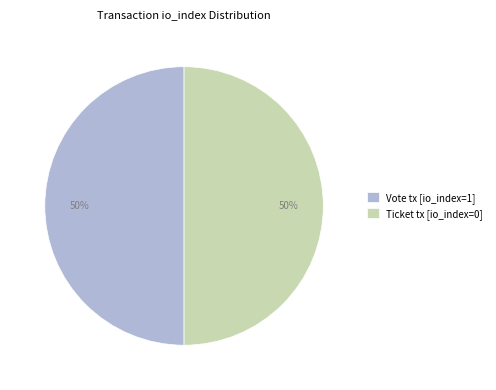

Is it true that Ticket tx [io_index=0] is 50% of the pie?

True